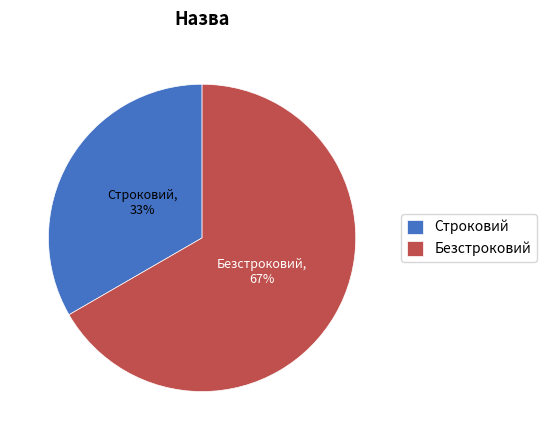

Rank the categories by value from highest to lowest.

Безстроковий, Строковий